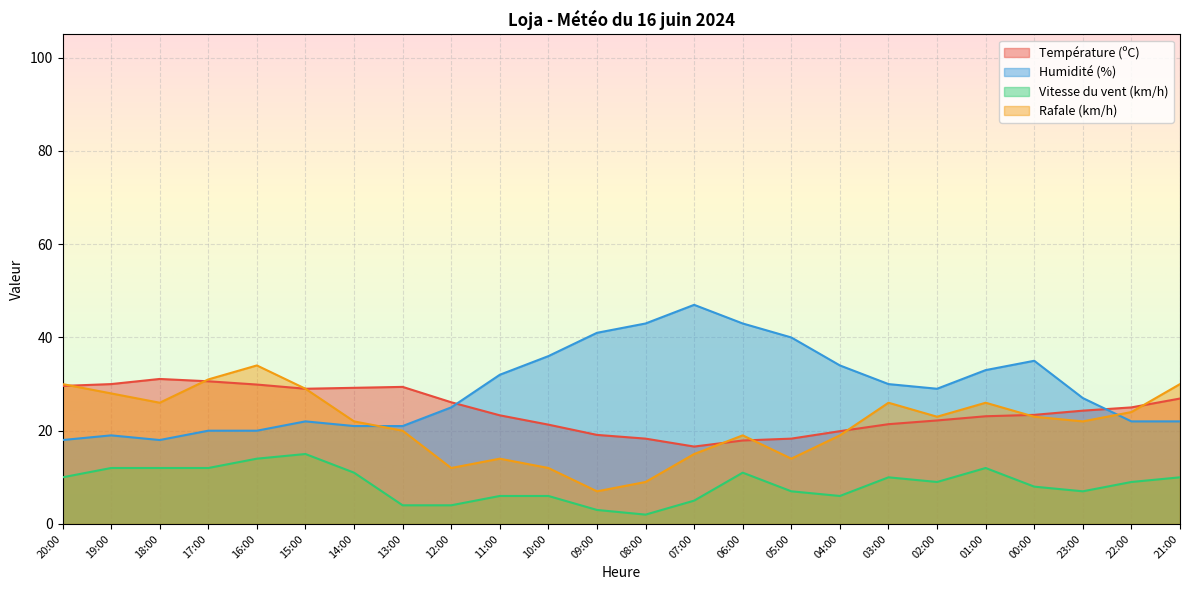

Does the chart display data point markers on the line(s)?

No